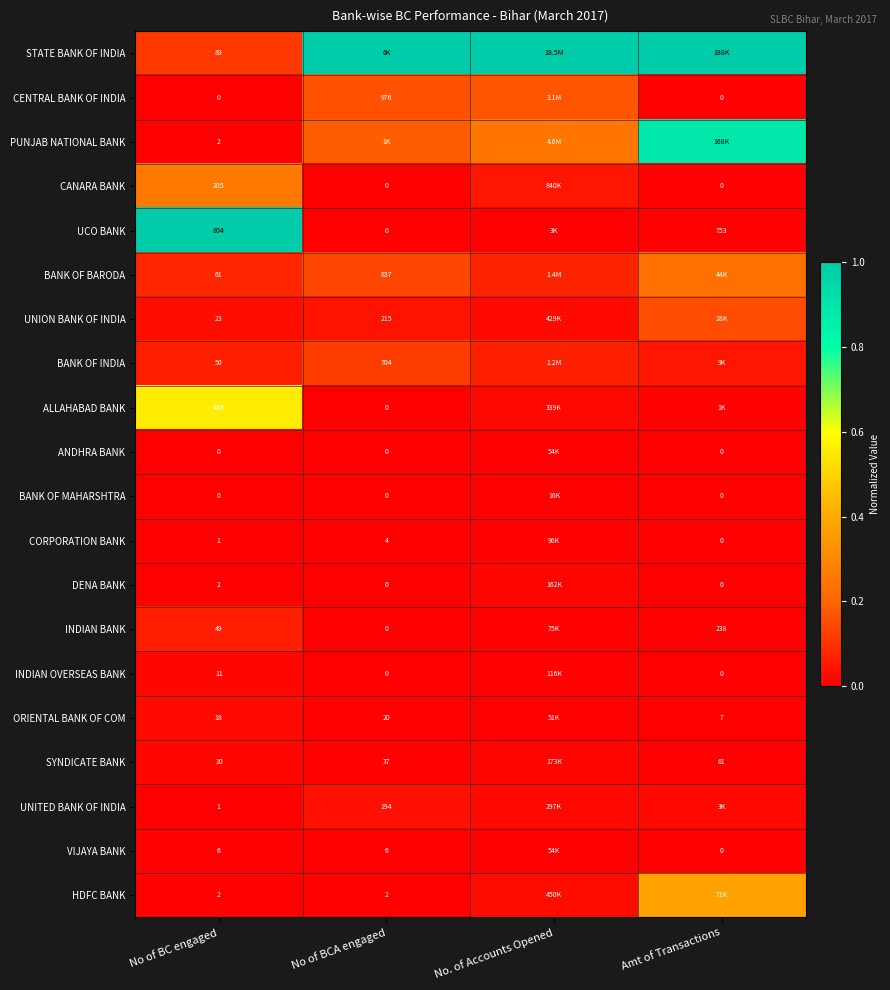

Is the value of BANK OF INDIA at No of BC engaged greater than the value of INDIAN BANK at Amt of Transactions?

No